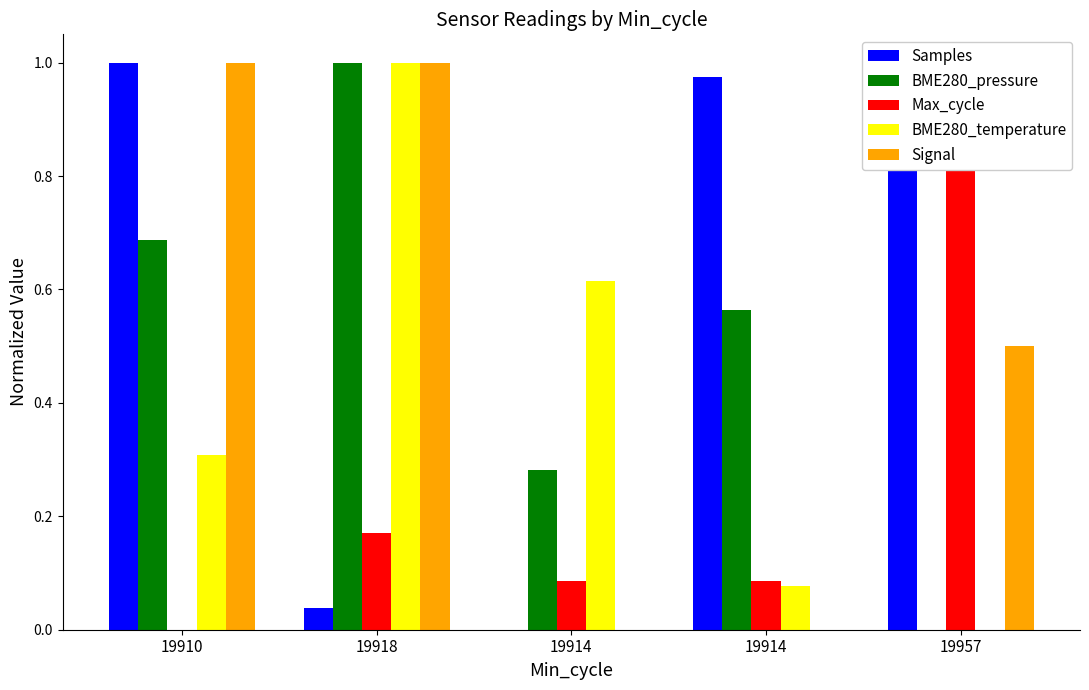

At how many categories does at least one series exceed 0?

5